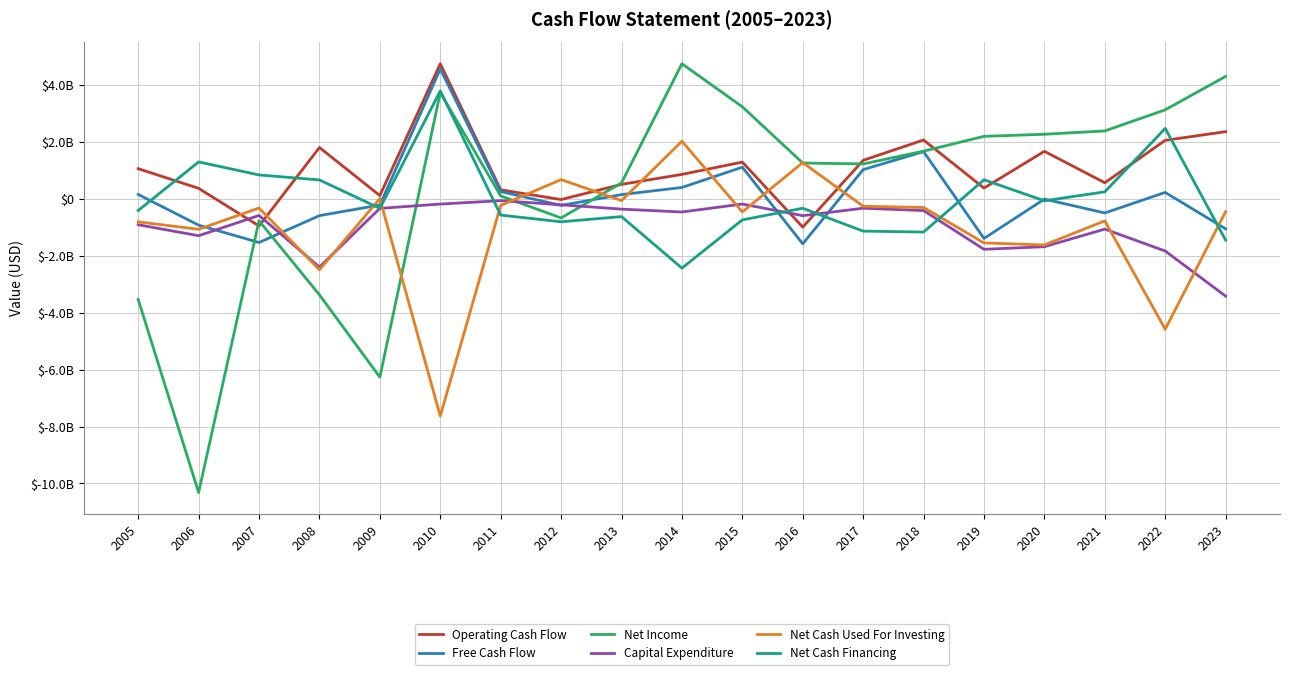

What are all the series names shown in the legend?

Operating Cash Flow, Free Cash Flow, Net Income, Capital Expenditure, Net Cash Used For Investing, Net Cash Financing